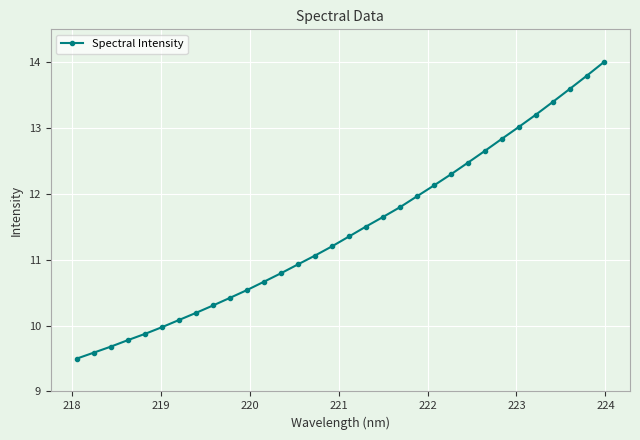

What is the maximum value shown in the chart?

14.0